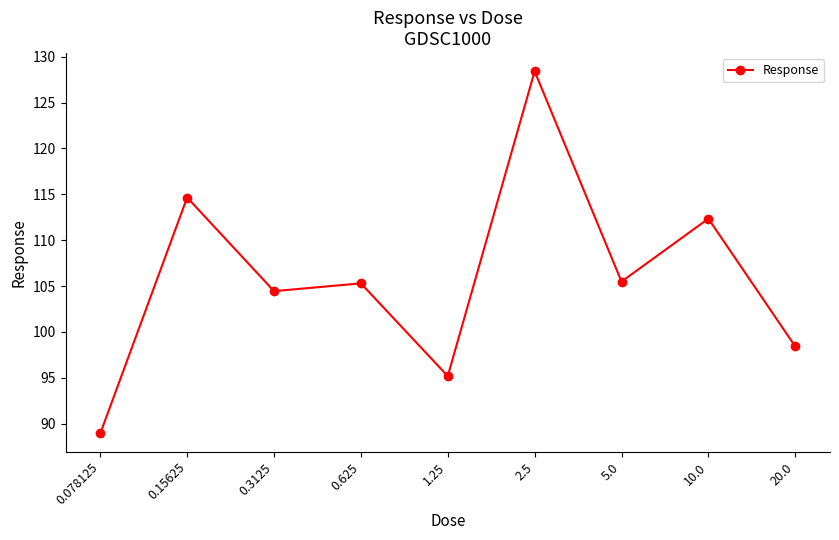

What is the maximum value shown in the chart?

128.4